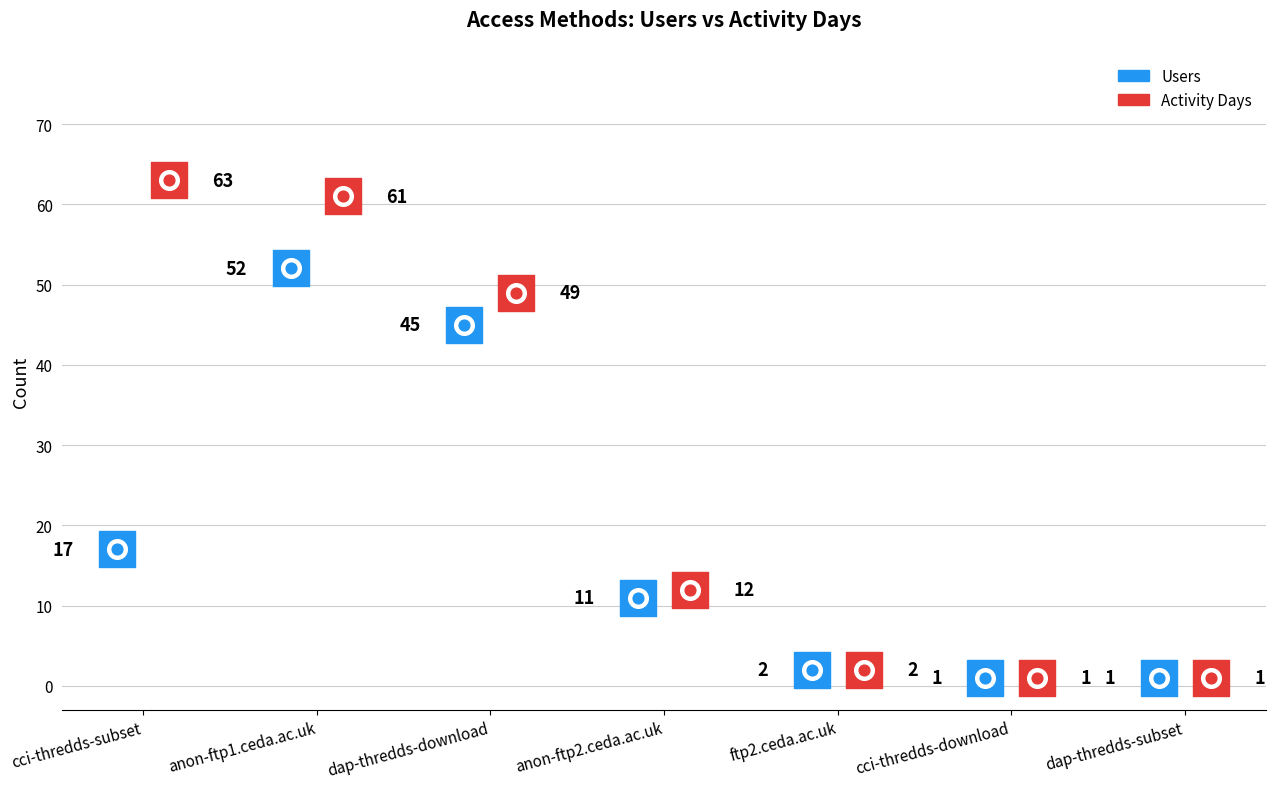

Which series contains the highest Y value?

Activity Days